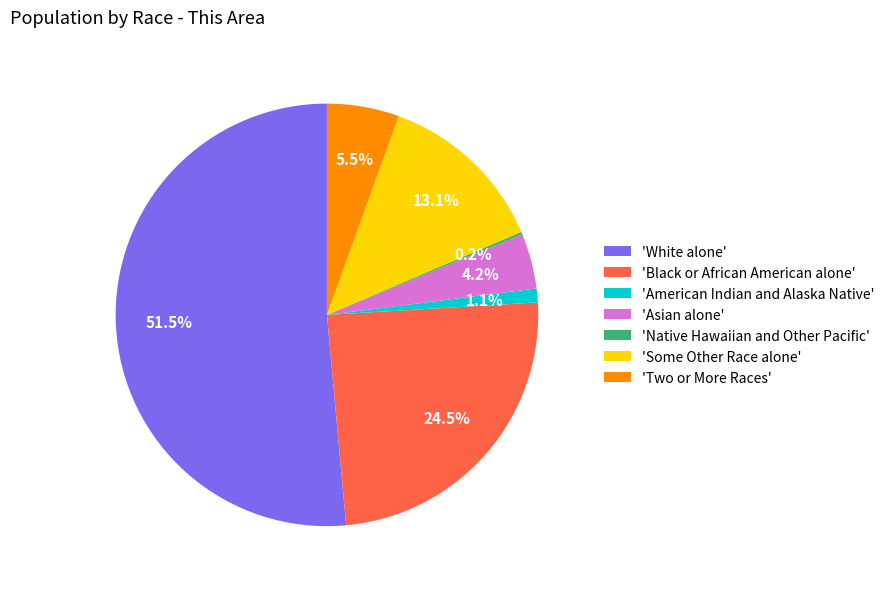

Which category has the biggest portion of the pie?

'White alone'